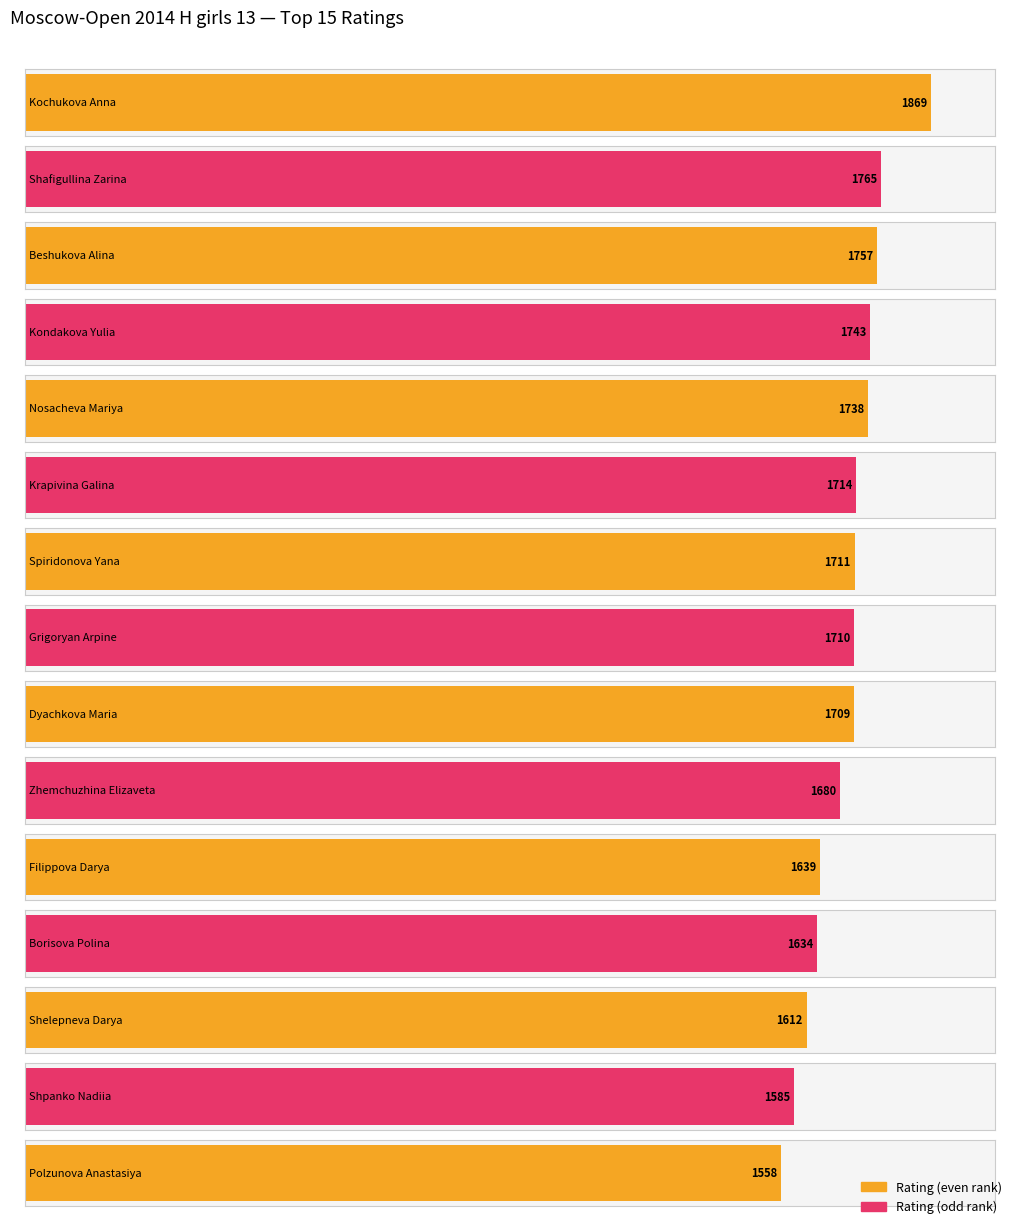

What is the difference between the second highest and minimum values?

207